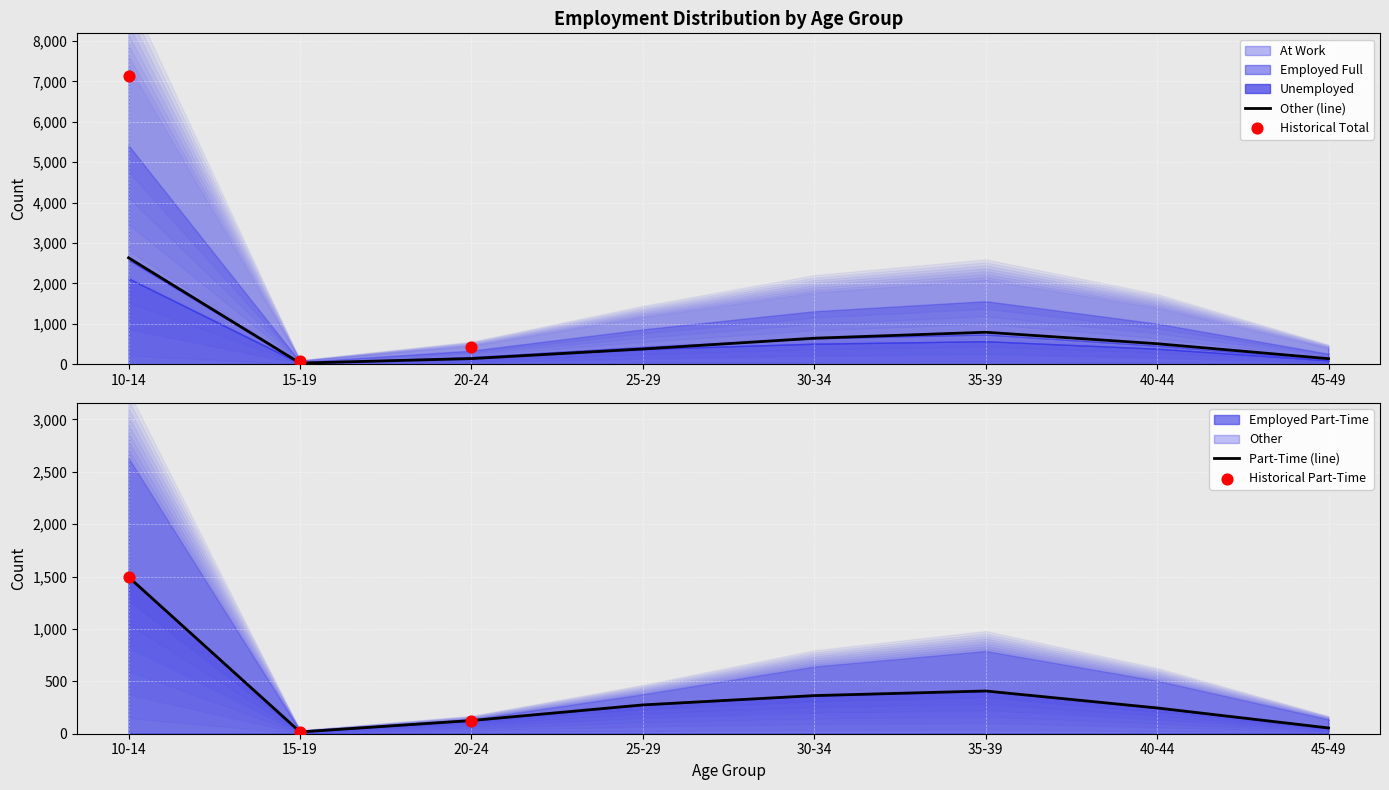

Which category has the highest value in the Other (line) series?

10-14